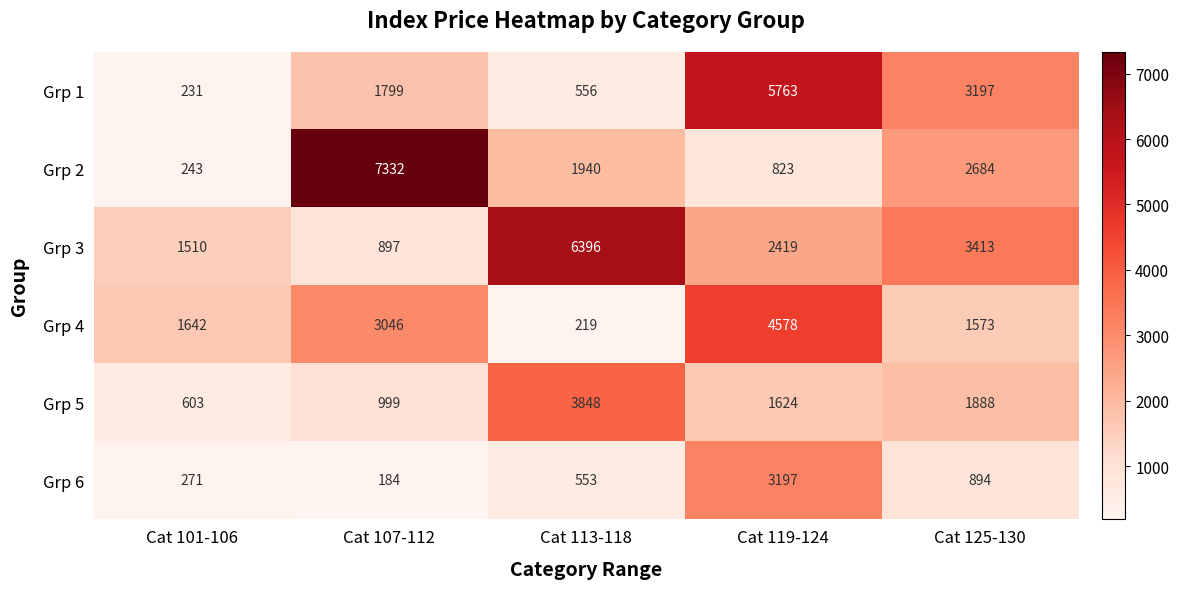

What is the sum of all Grp 5 values?

8962